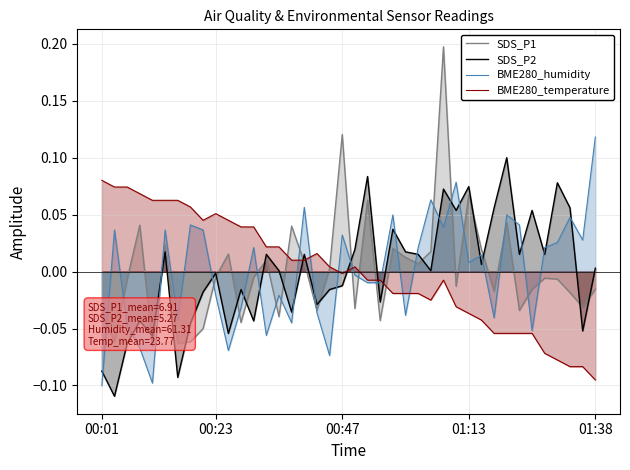

The BME280_temperature series shows 0.0 at 01:38. True or false?

False